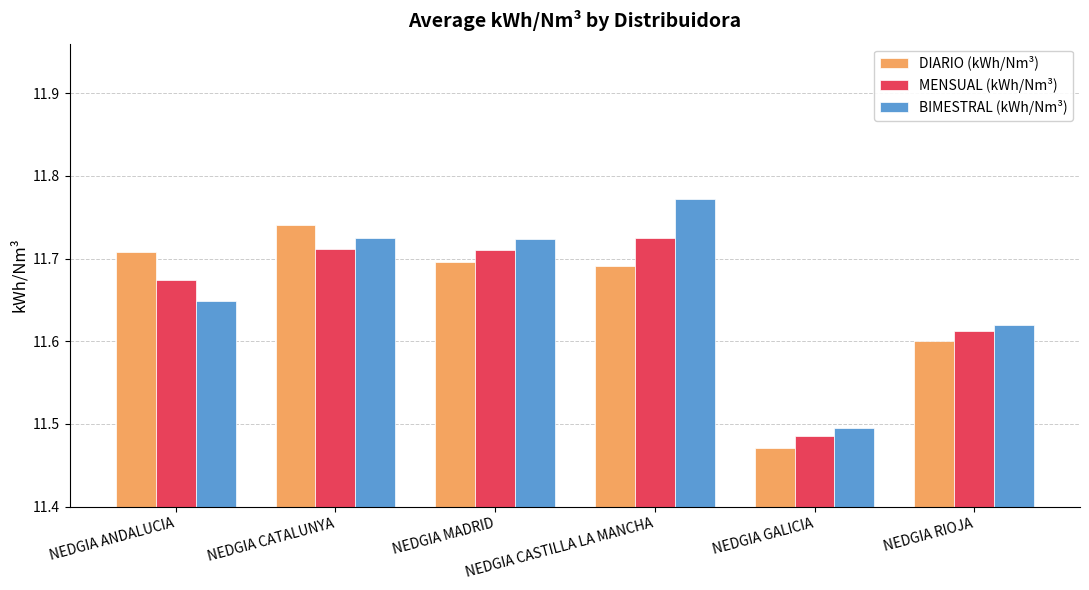

Which label corresponds to the smallest value in the chart?

NEDGIA GALICIA